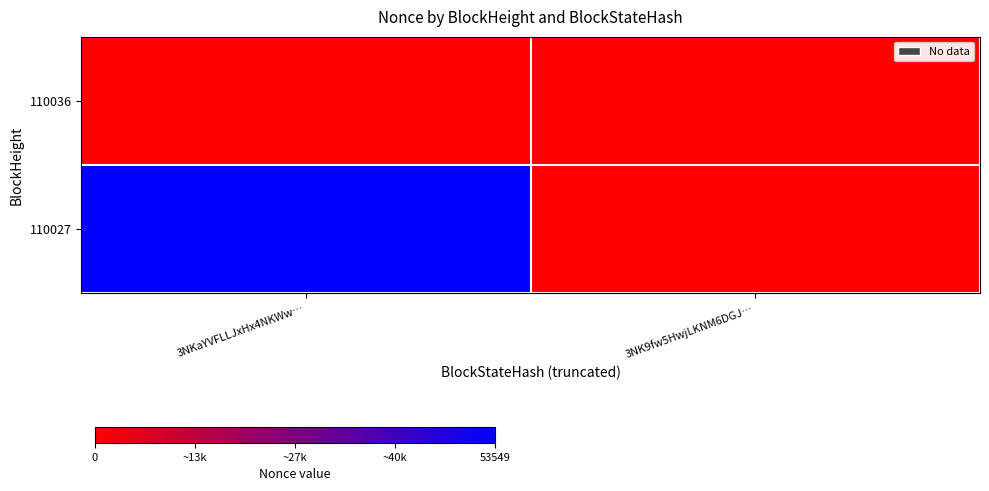

Which series has the largest range (max minus min)?

110027